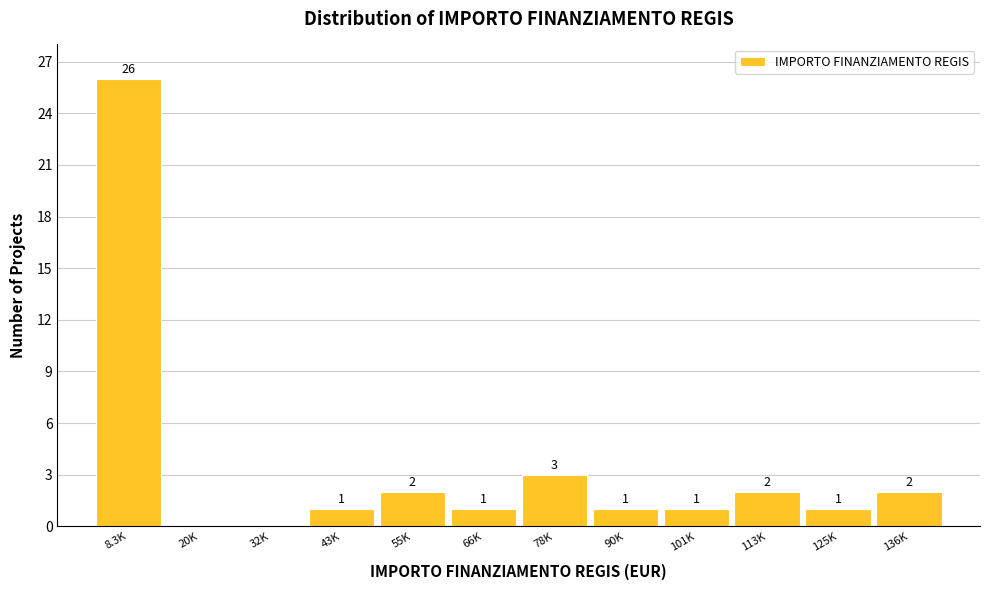

Reading left to right, transcribe all the data shown in this chart.

8.3K=26	20K=0	32K=0	43K=1	55K=2	66K=1	78K=3	90K=1	101K=1	113K=2	125K=1	136K=2